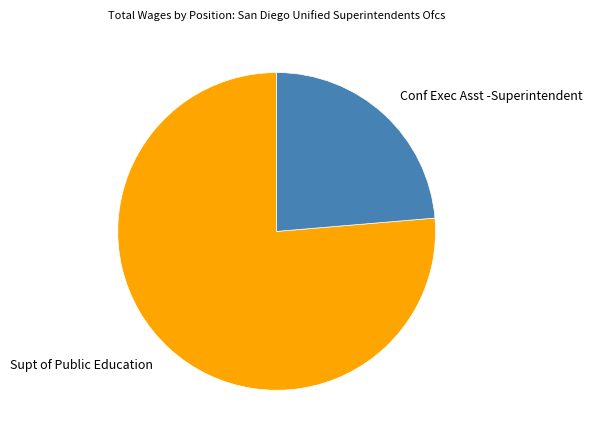

Which slice is the smallest?

Conf Exec Asst -Superintendent